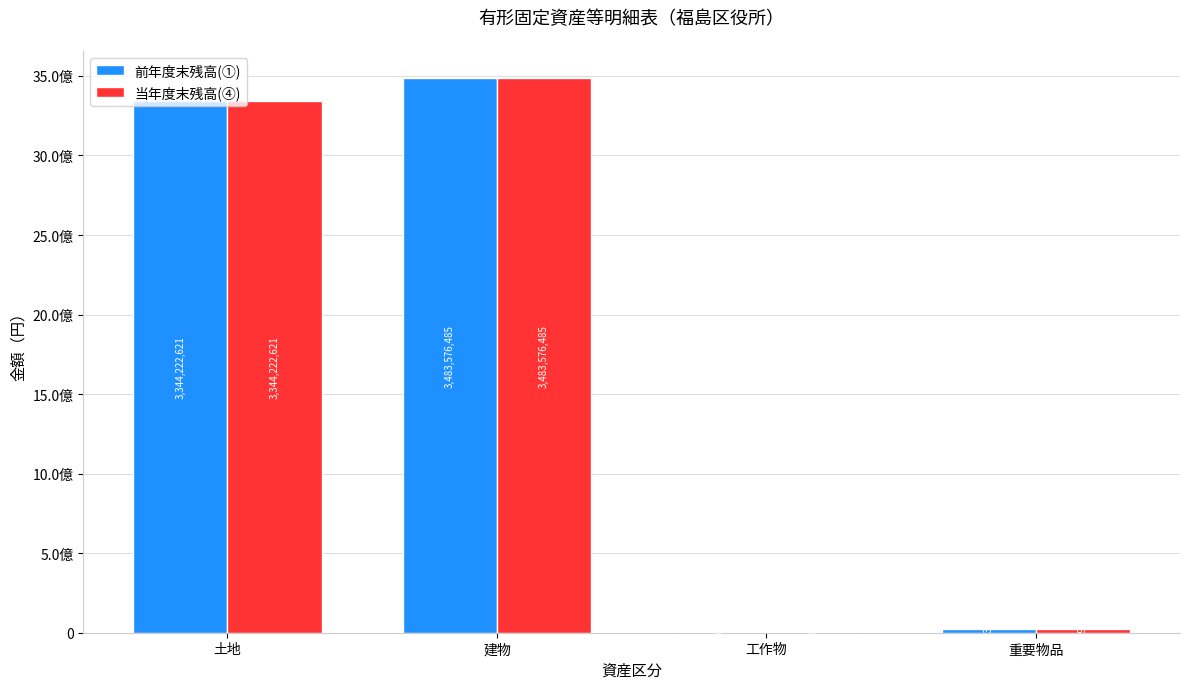

At which label does 当年度末残高(④) reach its minimum?

工作物